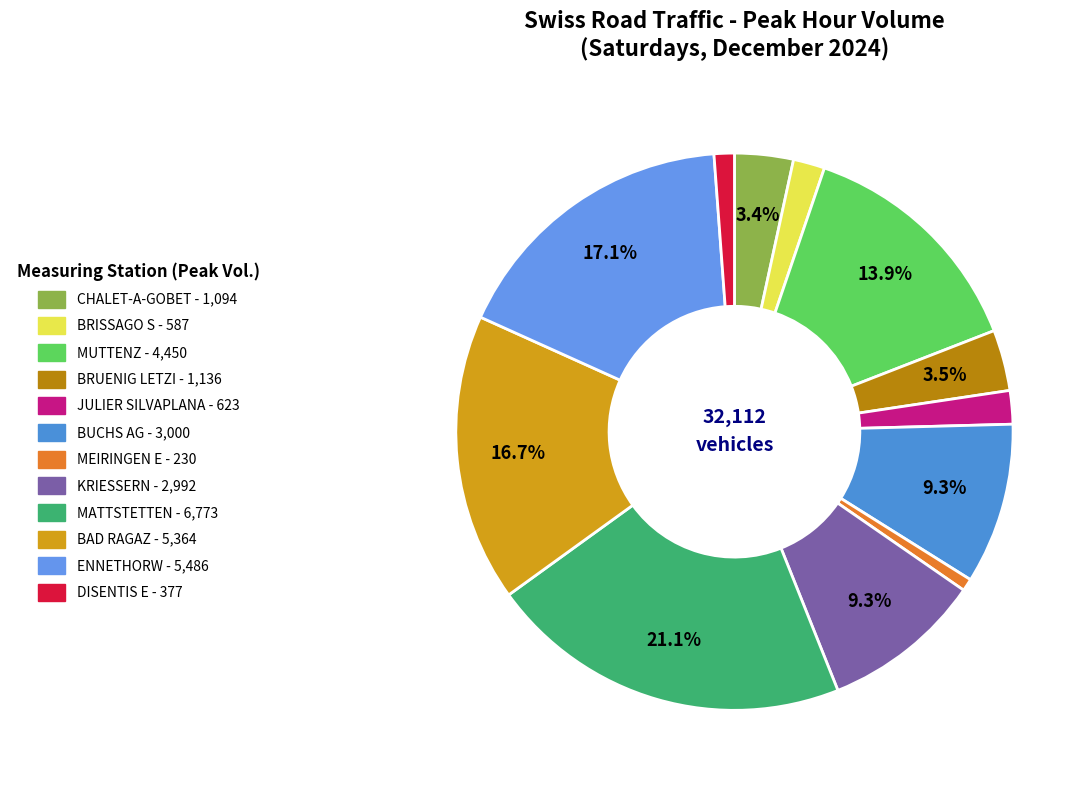

To the nearest percent, what is the difference between the KRIESSERN and BRUENIG LETZI slice percentages?

6%